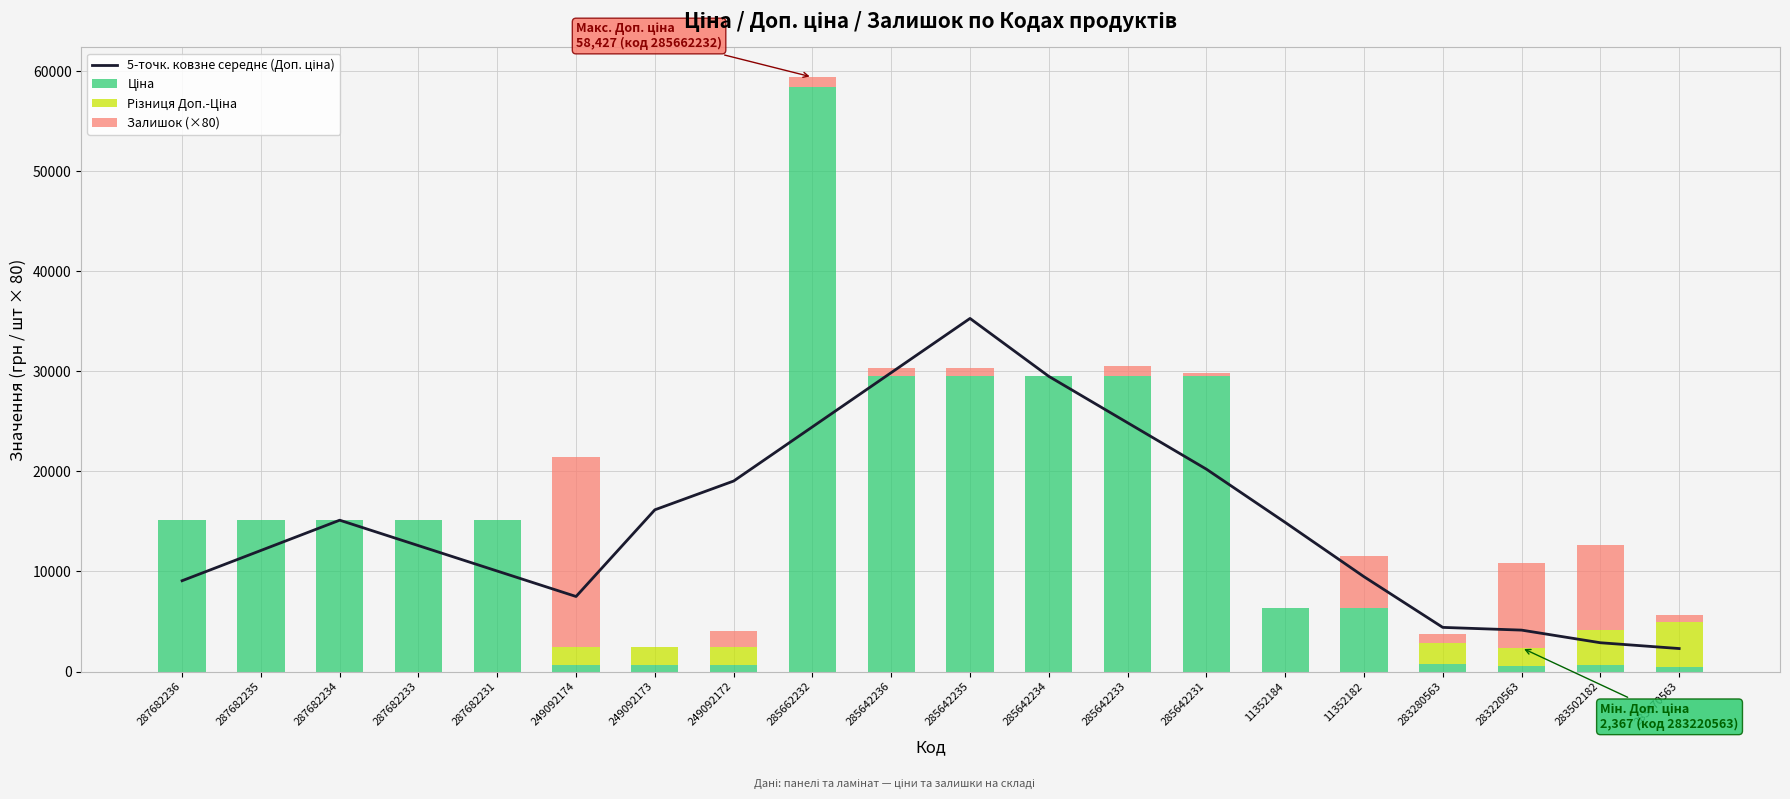

At which label is 5-точк. ковзне середнє (Доп. ціна) closest to 18787?

249092172